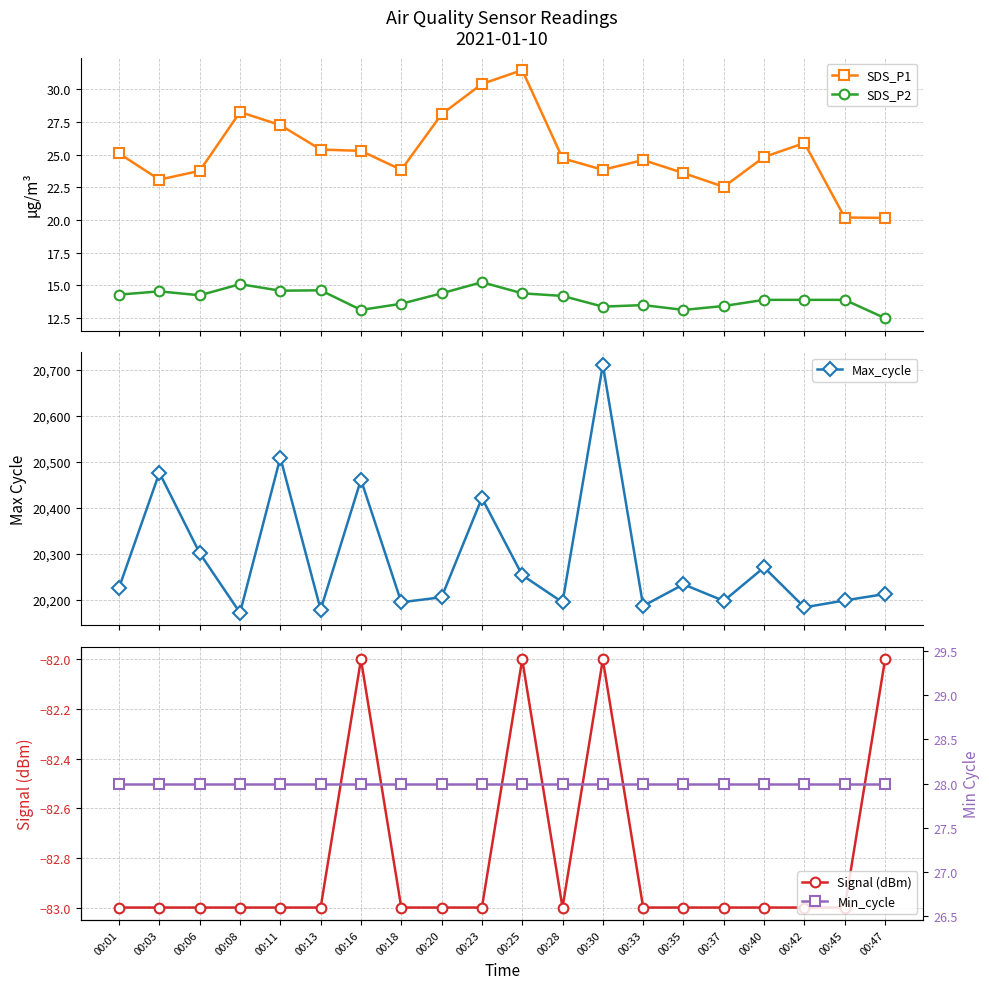

True or false: Min_cycle and Max_cycle intersect in this chart.

False